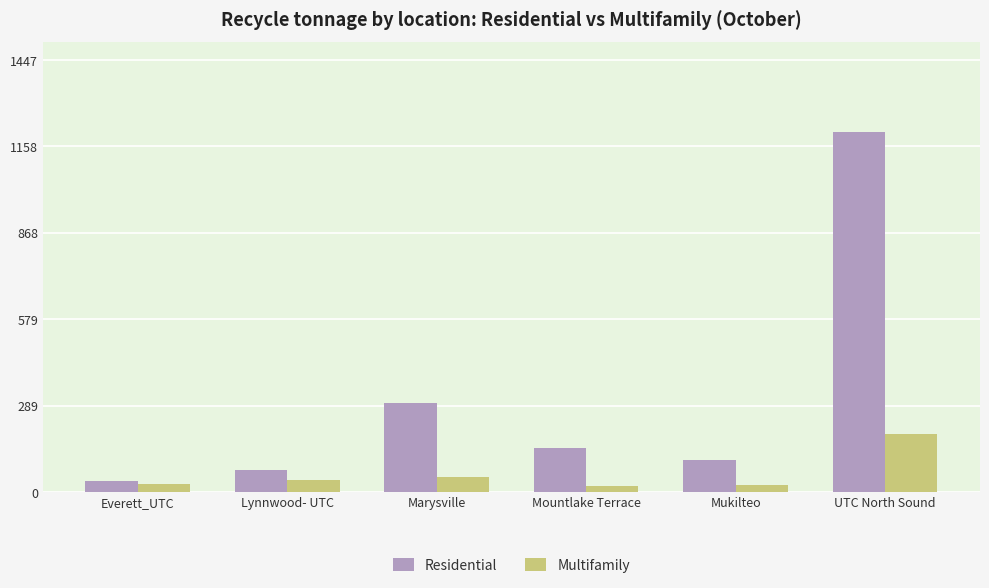

At which category is the sum across all series the highest?

UTC North Sound